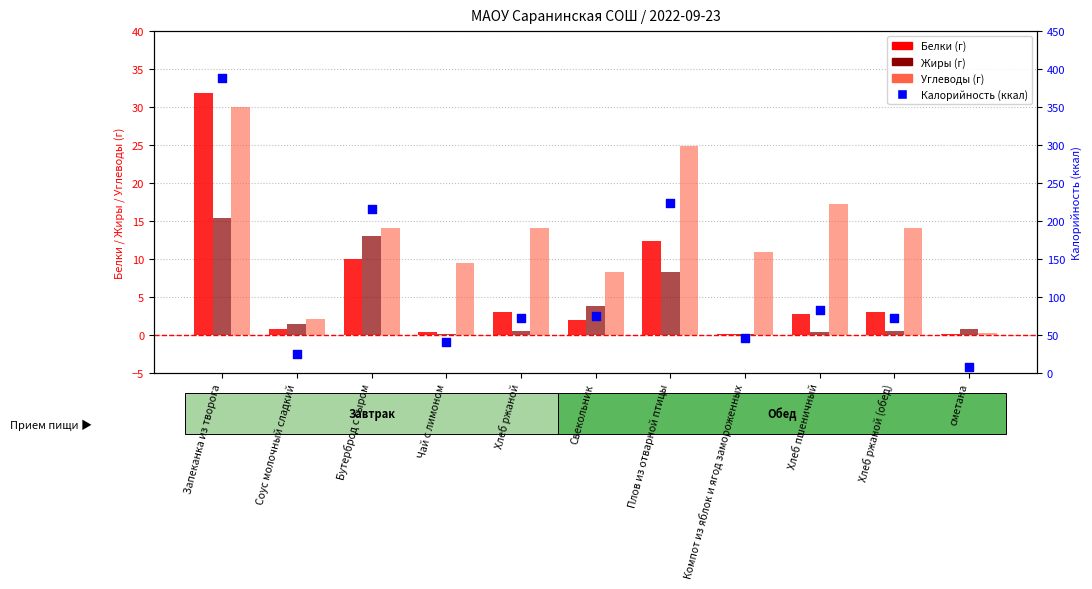

Which series reaches the minimum Y coordinate?

Белки